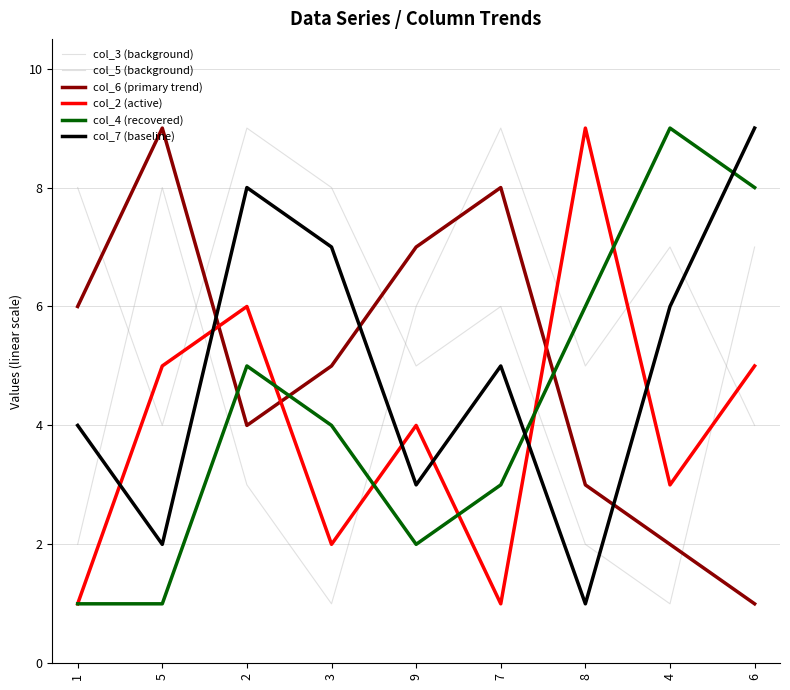

How many lines are shown in the chart?

6